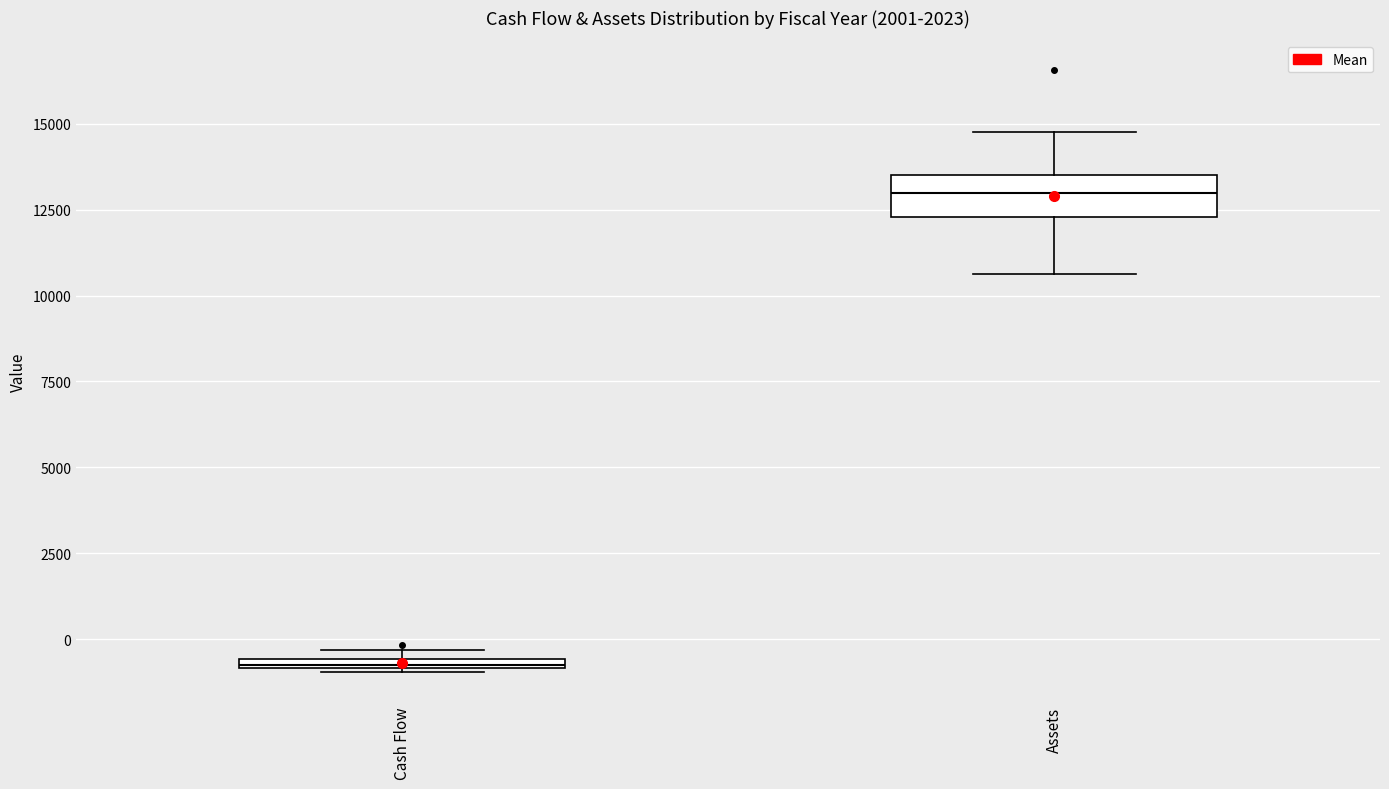

Where is the upper edge of the box for Cash Flow on the y-axis? The values are not printed on the chart, so give them approximately, as read against the axis.

-500